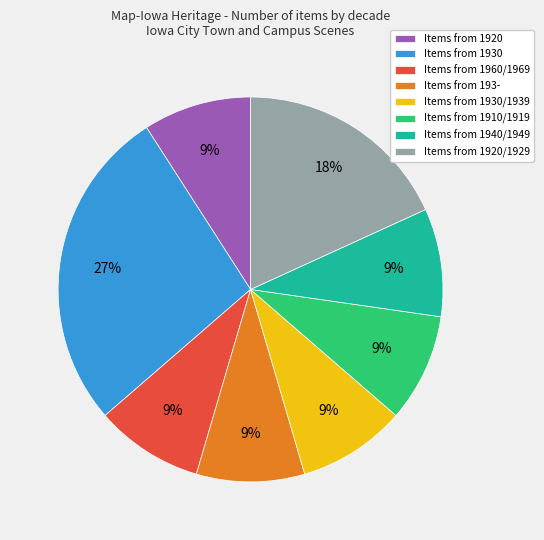

The Items from 1920 slice represents 9% of the pie. True or false?

True